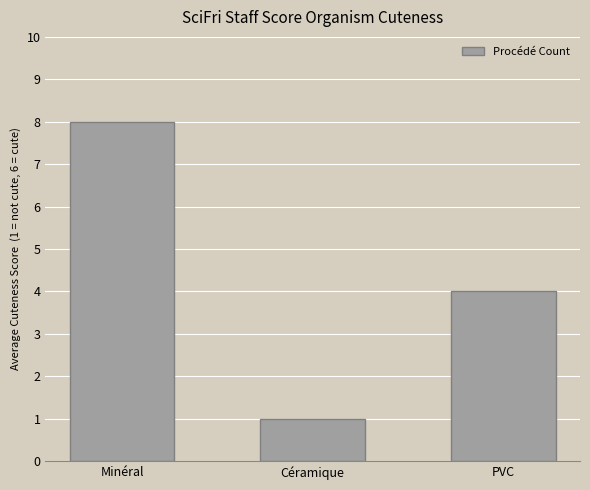

Count the number of categories in the chart.

3